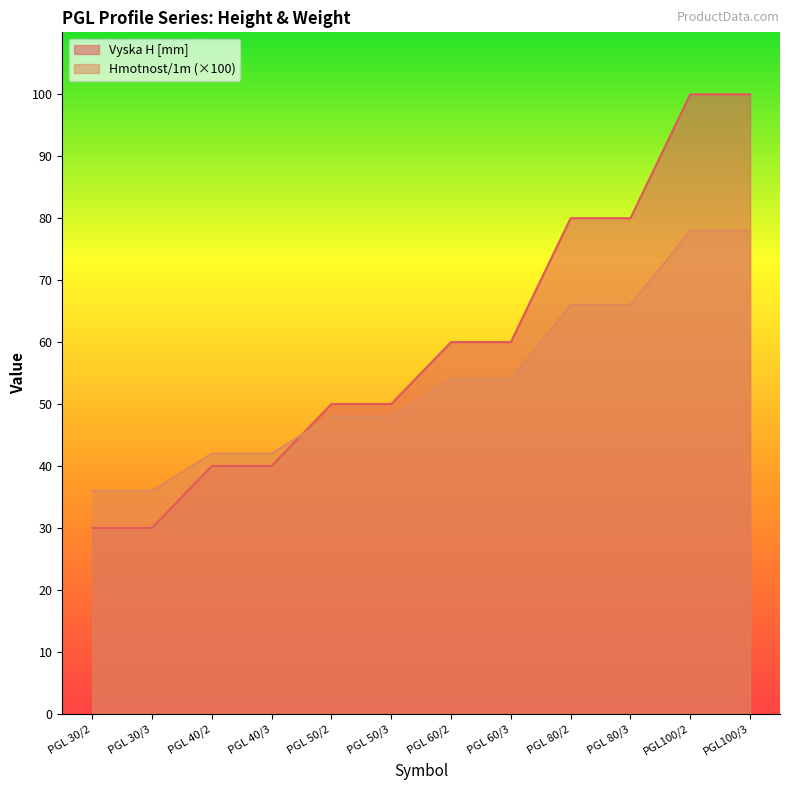

Is it true that Hmotnost/1m equals 78 at PGL100/2?

True